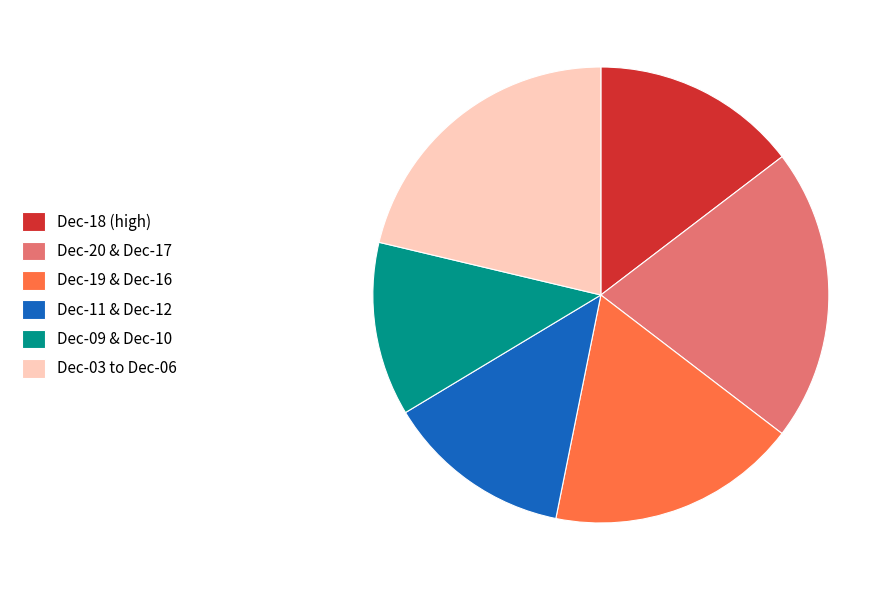

Count the number of slices in the pie.

6